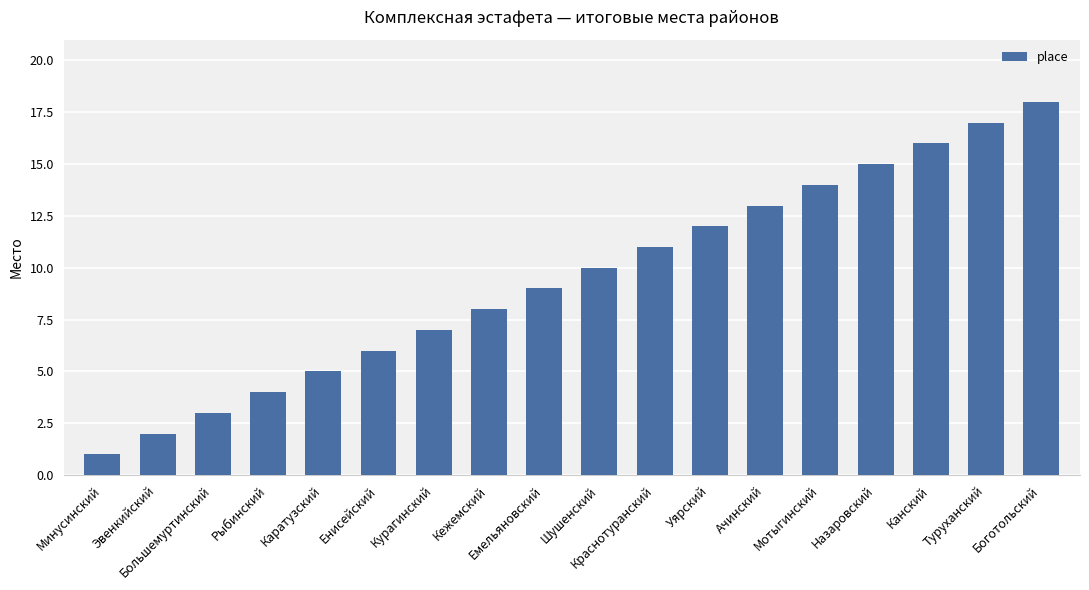

What is the difference between the second highest and minimum values?

16